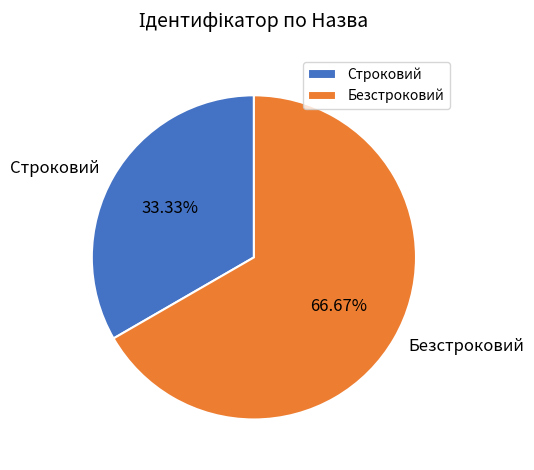

Does Строковий account for over 50% of the chart?

No